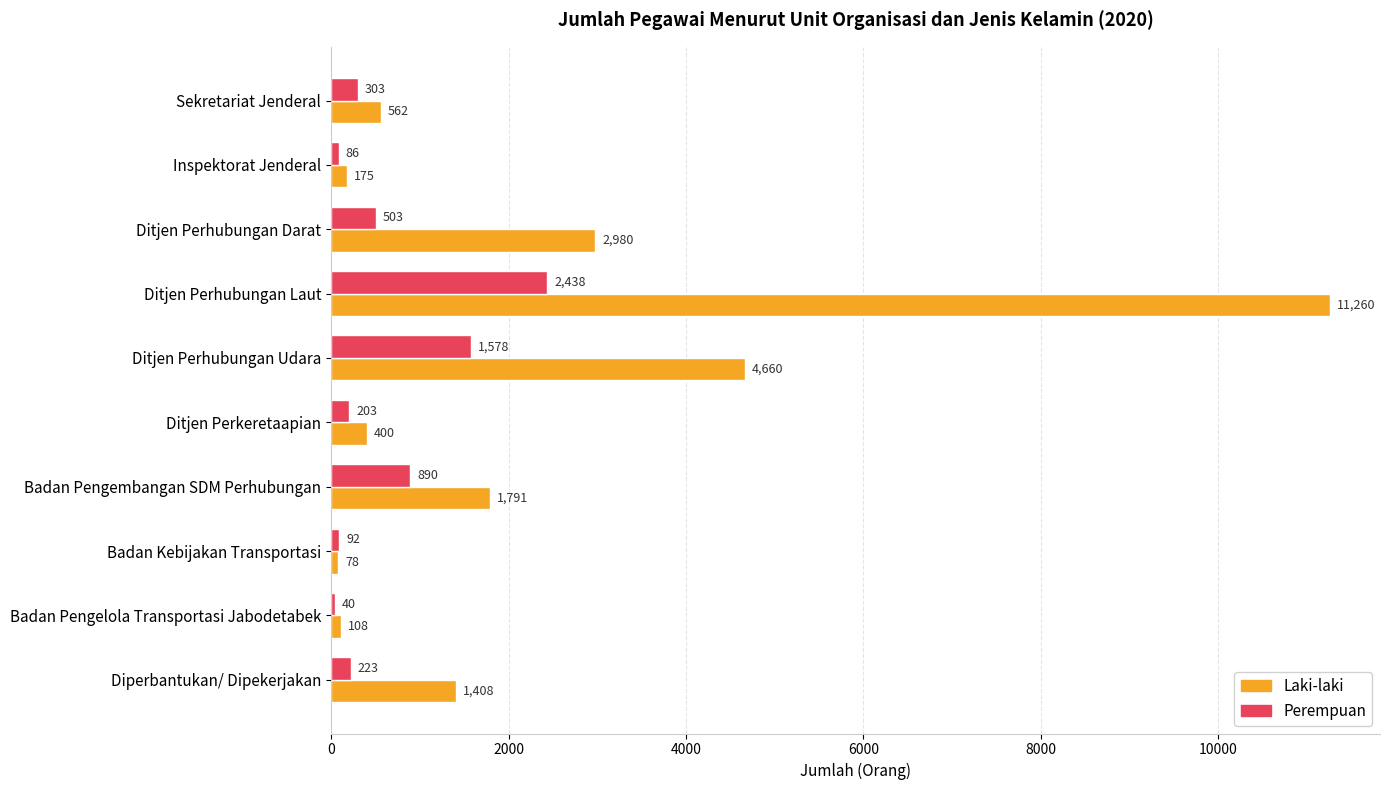

List the series in order of their peak value, lowest first.

Perempuan, Laki-laki